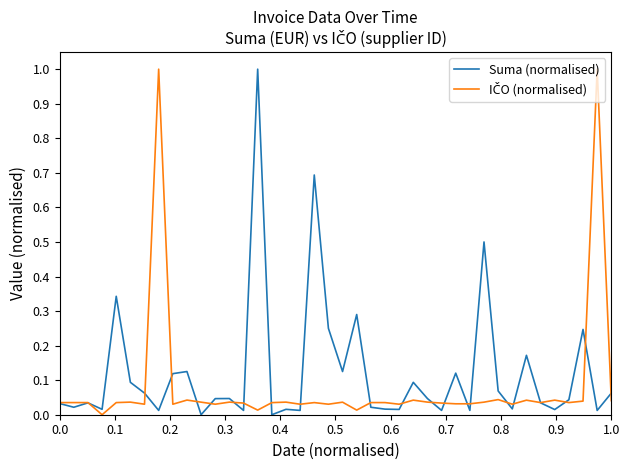

What is the greatest value displayed?

1.0